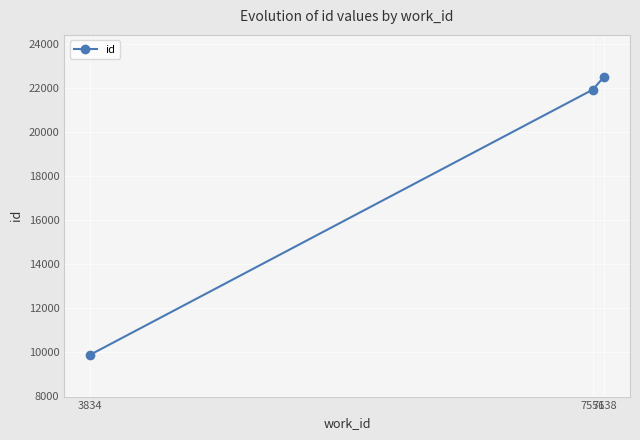

At which category does the chart reach its minimum across all series?

3834